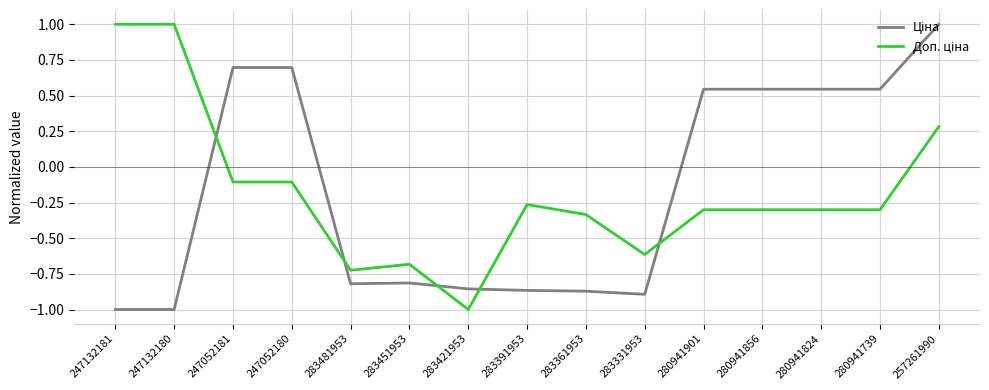

What is the maximum value shown in the chart?

1.0